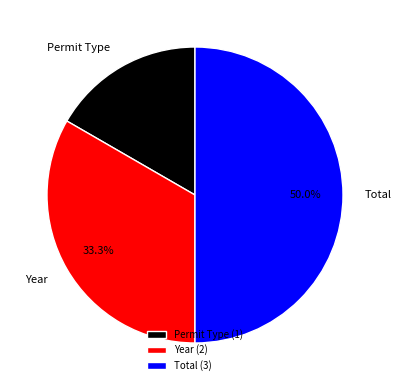

What is the total percentage of Year and Permit Type?

50.0%